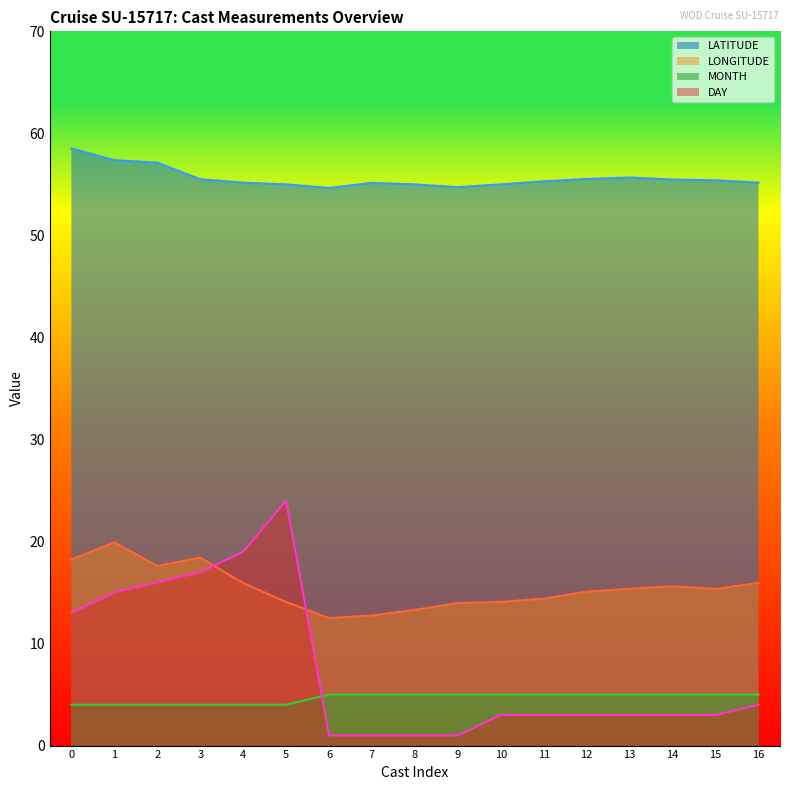

Does the chart have visible grid lines?

No